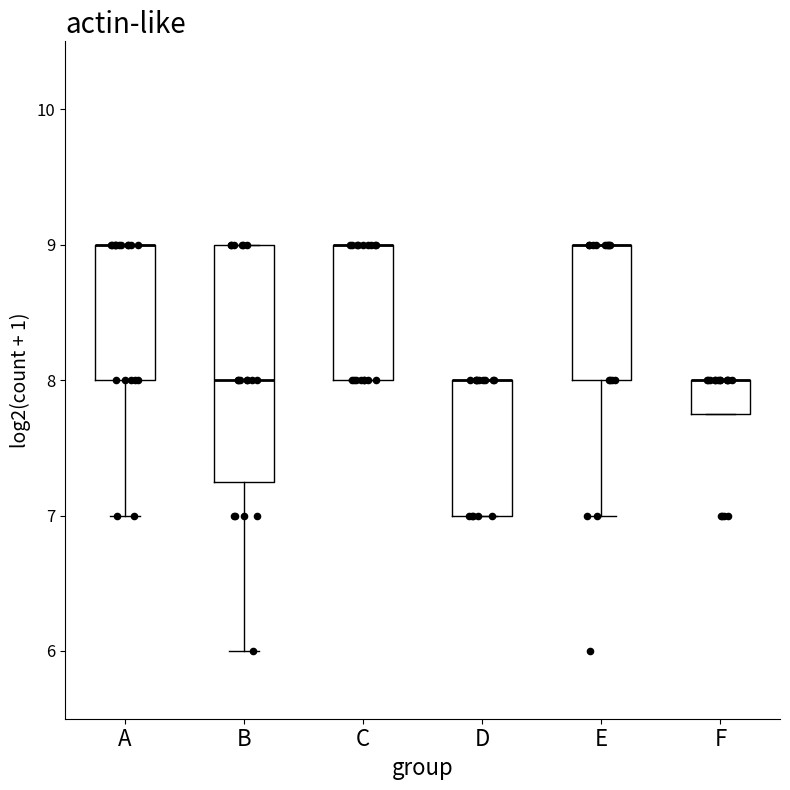

Reading left to right, transcribe this box plot: for each box, give where its median line is, the range the box spans, and where its two whiskers end, as read against the y-axis. The values are not printed on the chart, so give them approximately, as read against the axis.

A: median 9.0 (drawn on the box's upper edge), box 8.0 to 9.0, whiskers 7.0 to 9.0
B: median 8.0, box 7.3 to 9.0, whiskers 6.0 to 9.0
C: median 9.0 (drawn on the box's upper edge), box 8.0 to 9.0, whiskers 8.0 to 9.0
D: median 8.0 (drawn on the box's upper edge), box 7.0 to 8.0, whiskers 7.0 to 8.0
E: median 9.0 (drawn on the box's upper edge), box 8.0 to 9.0, whiskers 7.0 to 9.0
F: median 8.0 (drawn on the box's upper edge), box 7.8 to 8.0, whiskers 7.8 to 8.0